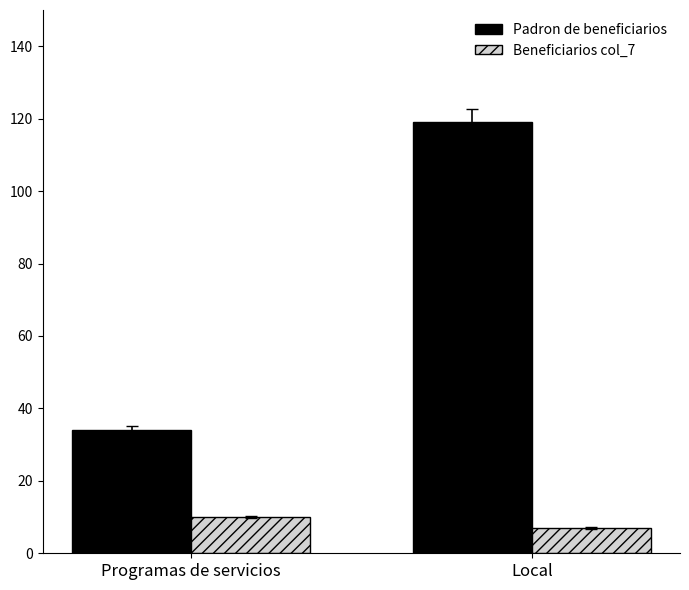

What is the highest value of the Padron de beneficiarios series?

119